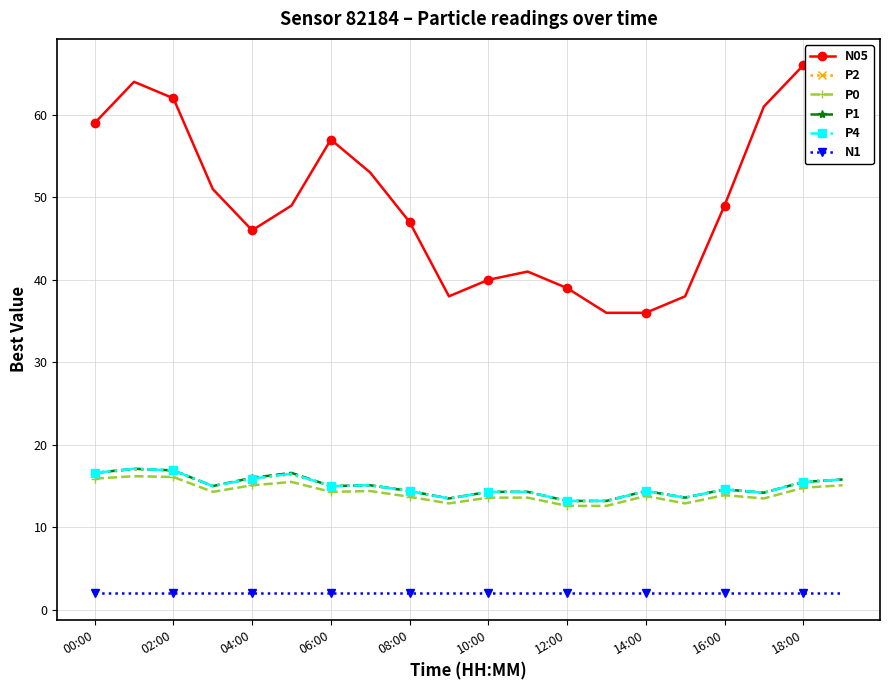

True or false: P4 and N1 cross at least once.

False